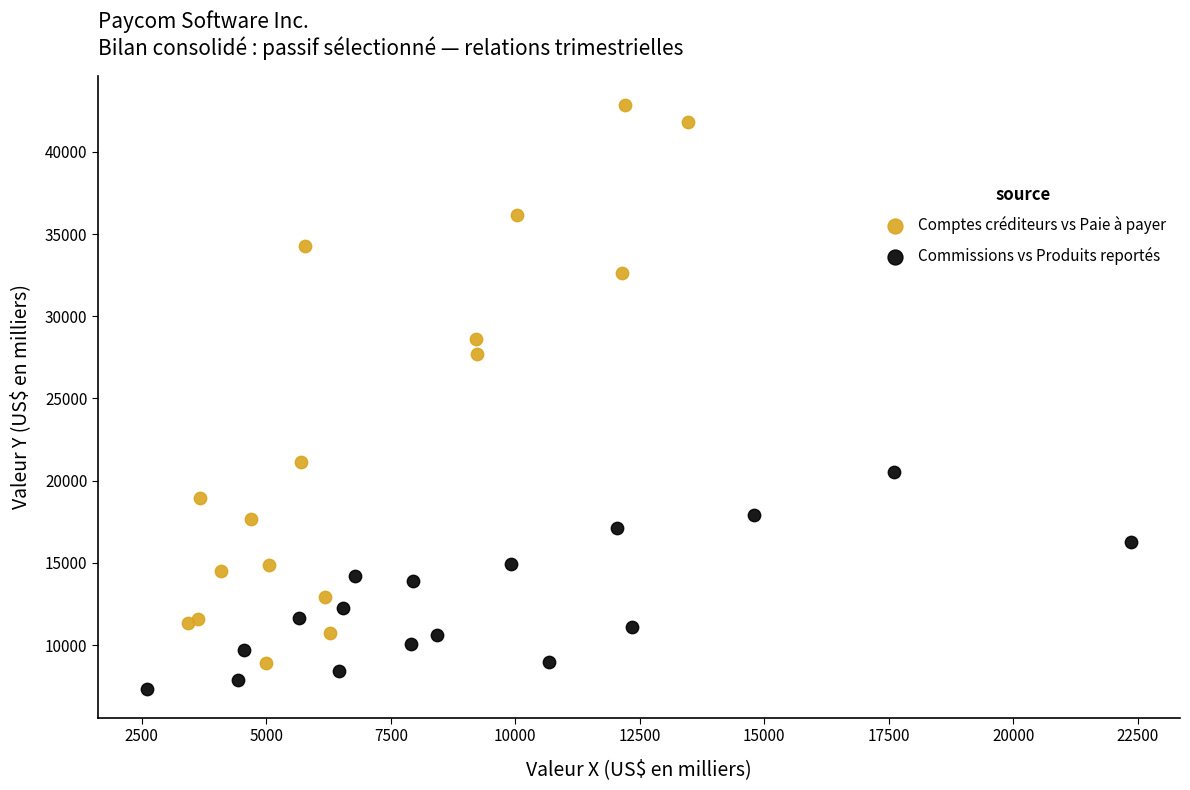

Which series contains the highest Y value?

Comptes créditeurs vs Paie à payer